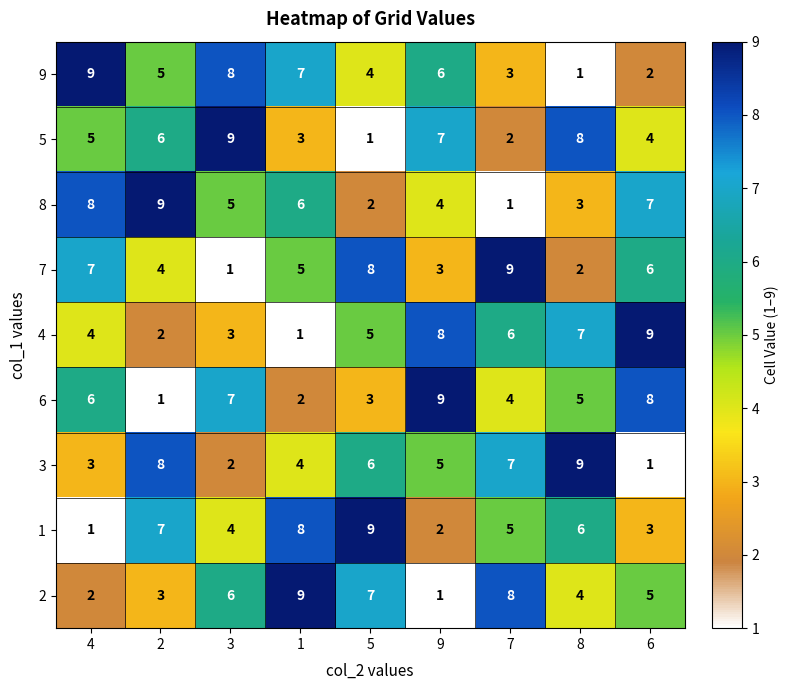

What is the difference between the maximum and minimum values in the 3 series?

8